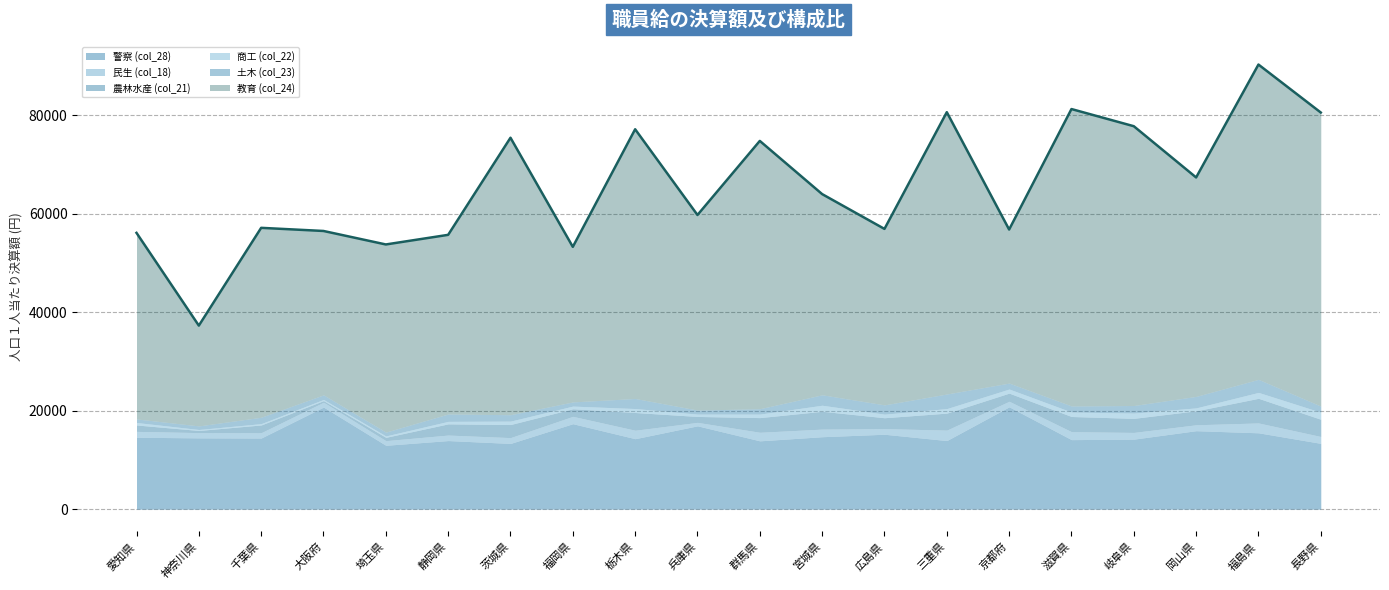

What is the approximate value of 農林水産 (col_21) at 長野県, to the nearest 100?

3500